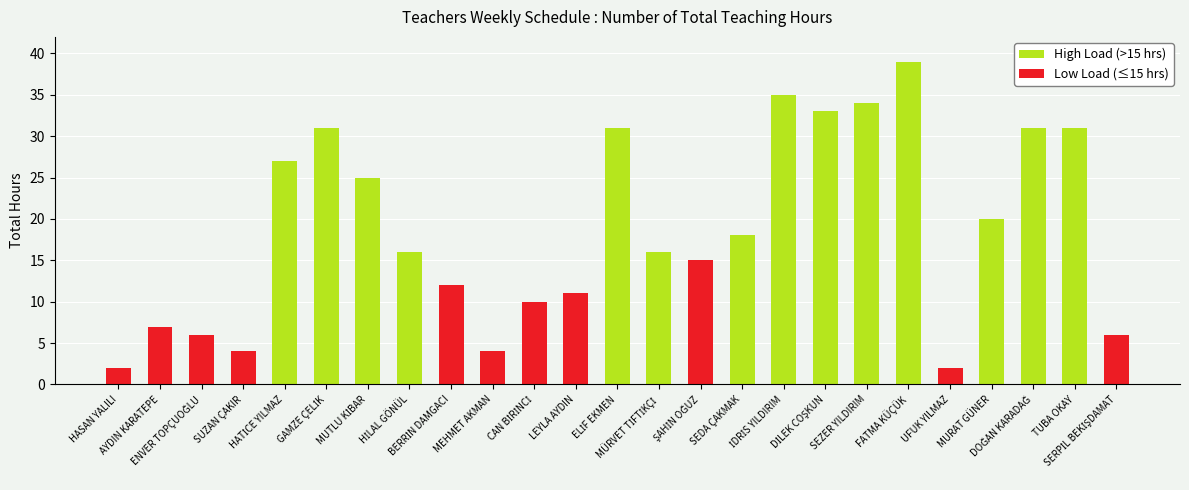

Rank the categories by value from lowest to highest.

HASAN YALILI, UFUK YILMAZ, SUZAN ÇAKIR, MEHMET AKMAN, ENVER TOPÇUOĞLU, SERPİL BEKİŞDAMAT, AYDIN KARATEPE, CAN BİRİNCİ, LEYLA AYDIN, BERRİN DAMGACI, ŞAHİN OĞUZ, HİLAL GÖNÜL, MÜRVET TİFTİKÇİ, SEDA ÇAKMAK, MURAT GÜNER, MUTLU KİBAR, HATİCE YILMAZ, GAMZE ÇELİK, ELİF EKMEN, DOĞAN KARADAĞ, TUBA OKAY, DİLEK COŞKUN, SEZER YILDIRIM, İDRİS YILDIRIM, FATMA KÜÇÜK